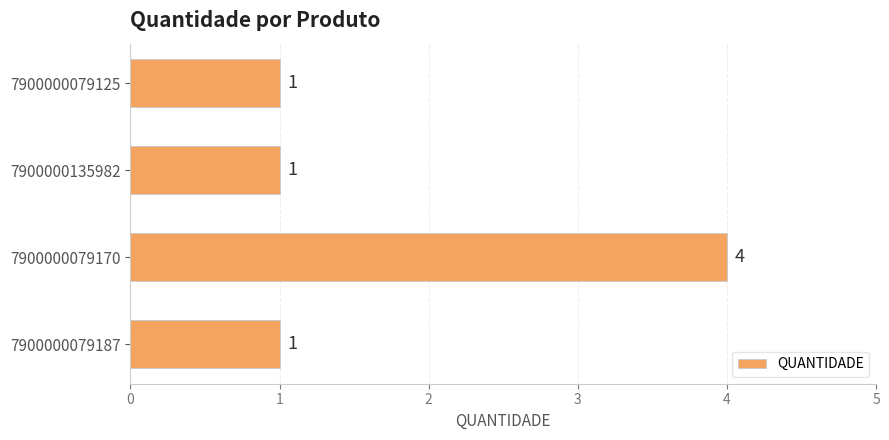

How many values are between 1 and 4?

4